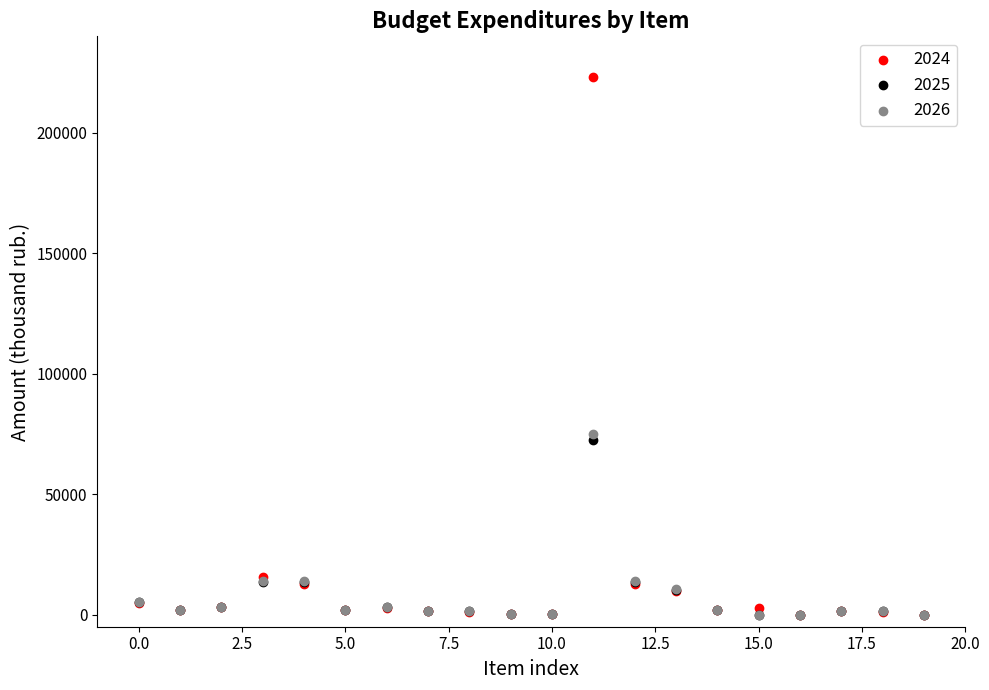

Which series reaches the maximum Y coordinate?

2024